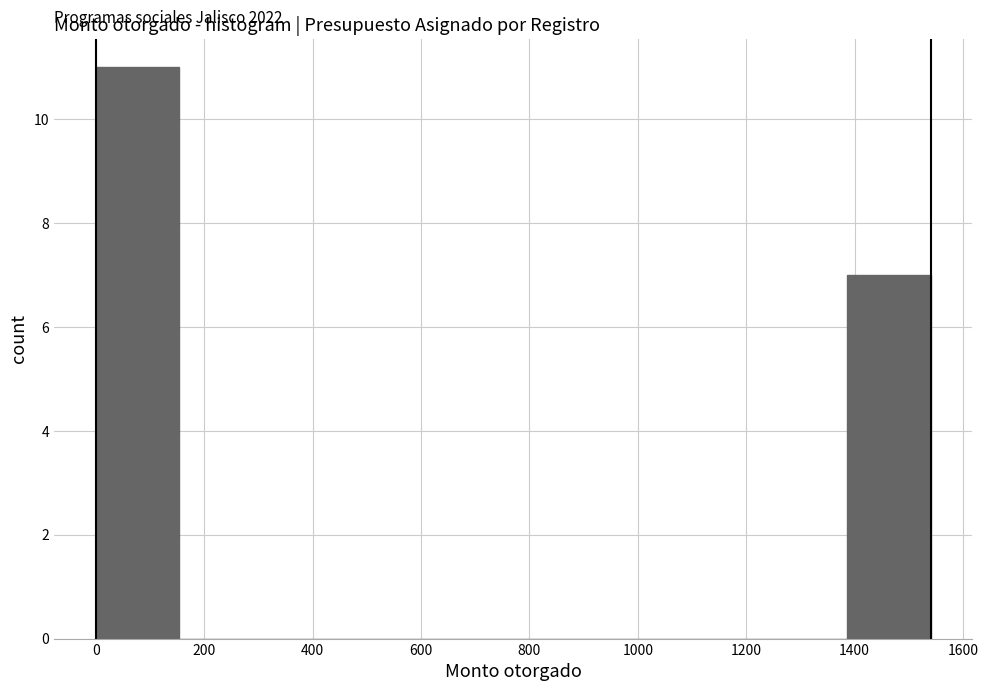

Over which range of the x-axis is the bar tallest?

0 to 160